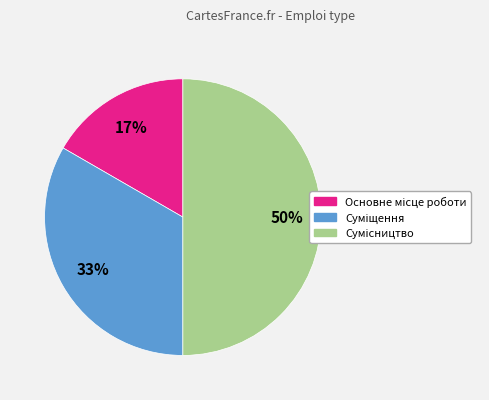

To the nearest percent, what is the average slice percentage?

33%